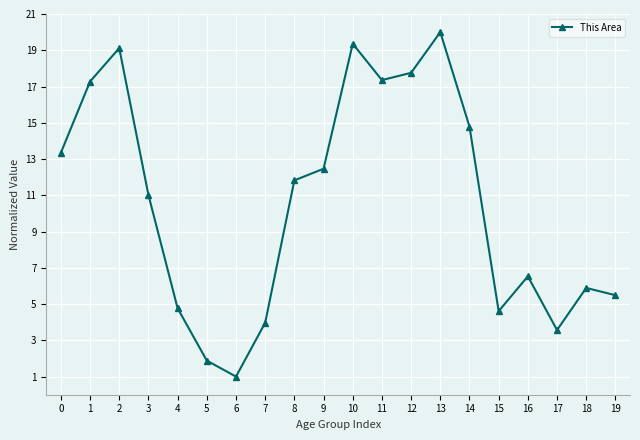

True or false: the data has more than 0 interior local peaks.

True